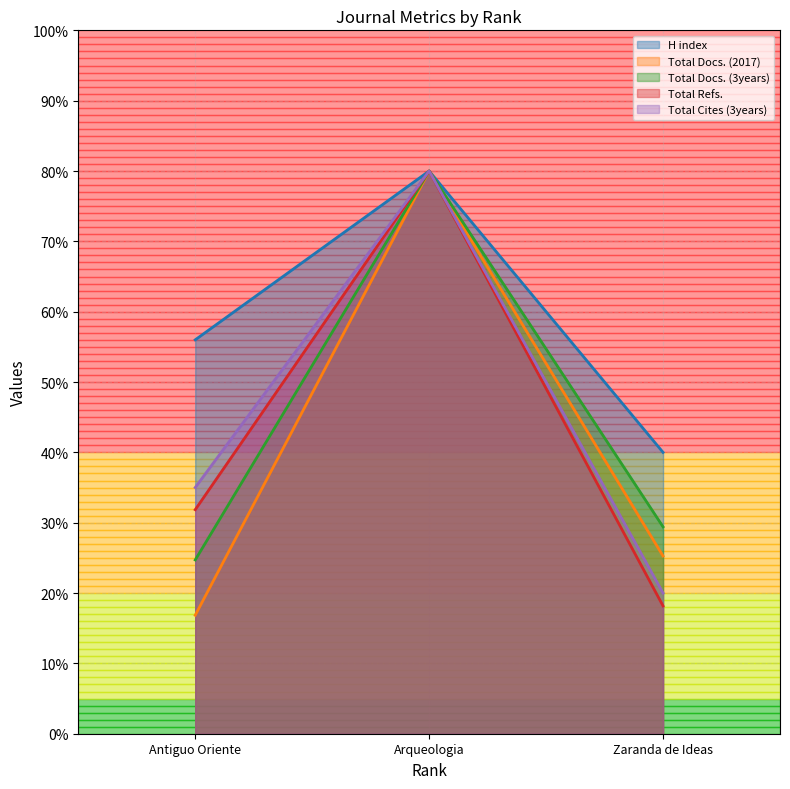

Does the chart have visible grid lines?

Yes